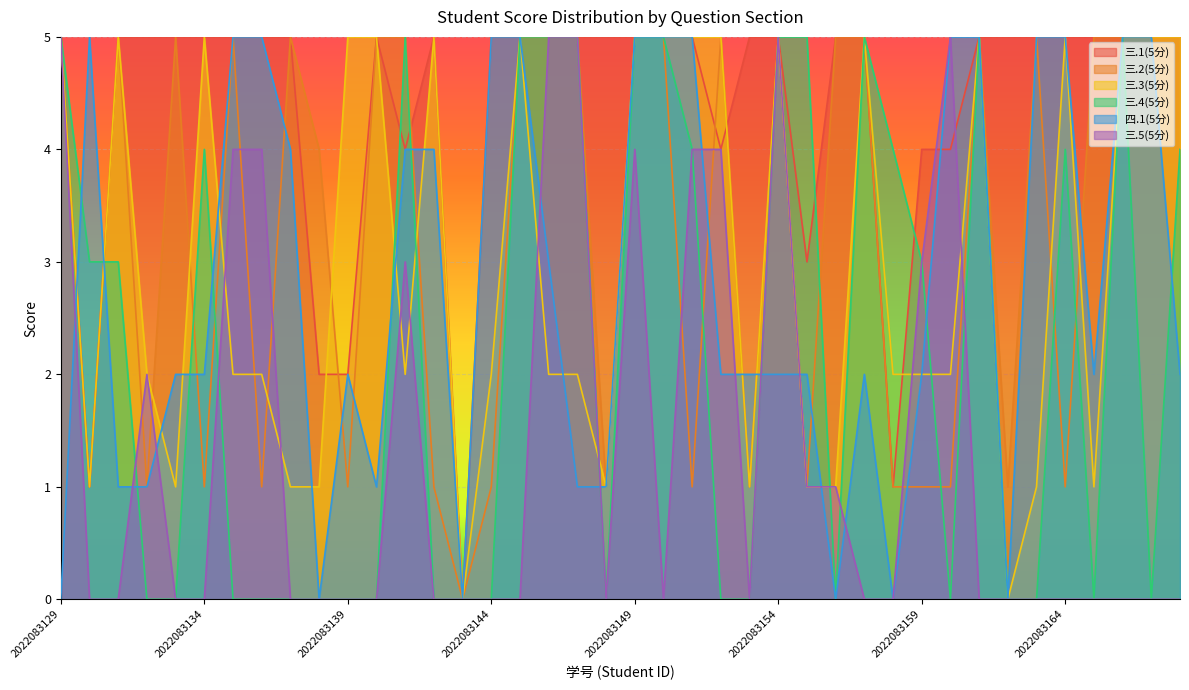

Rank the series by their maximum value, from highest to lowest.

三.1(5分), 三.2(5分), 三.3(5分), 三.4(5分), 四.1(5分), 三.5(5分)